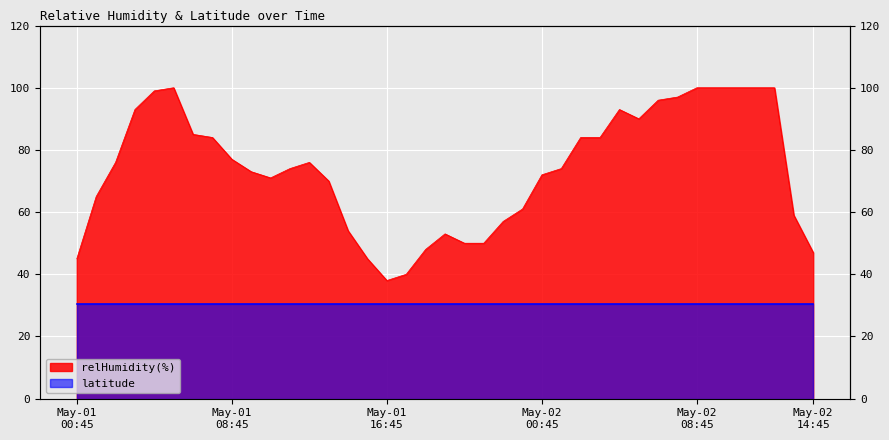

What is the greatest value displayed?

100